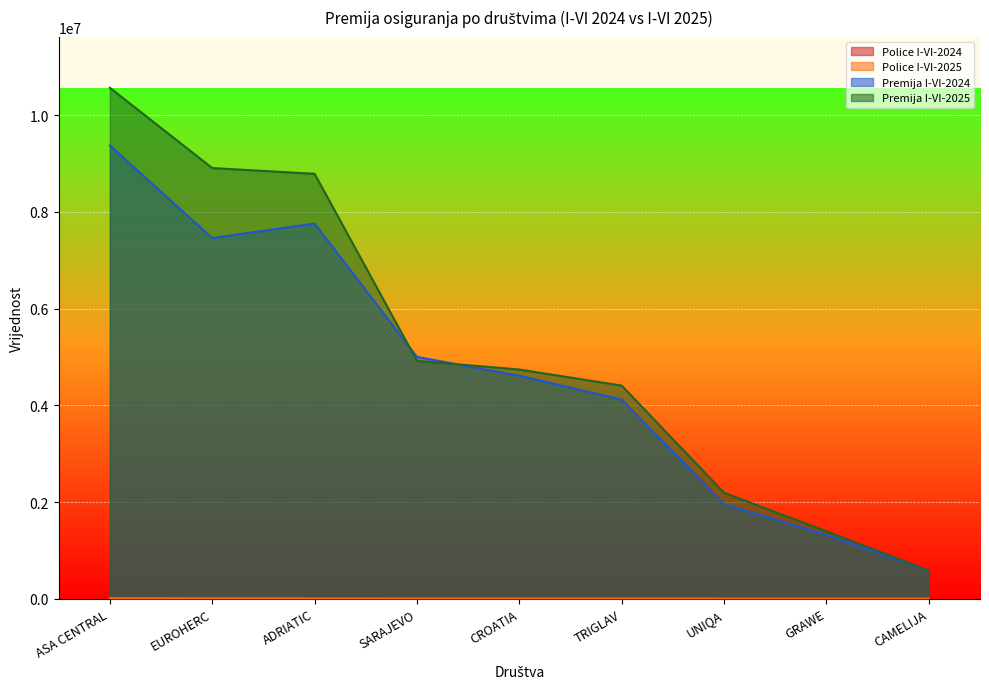

How many distinct data groups are displayed?

4